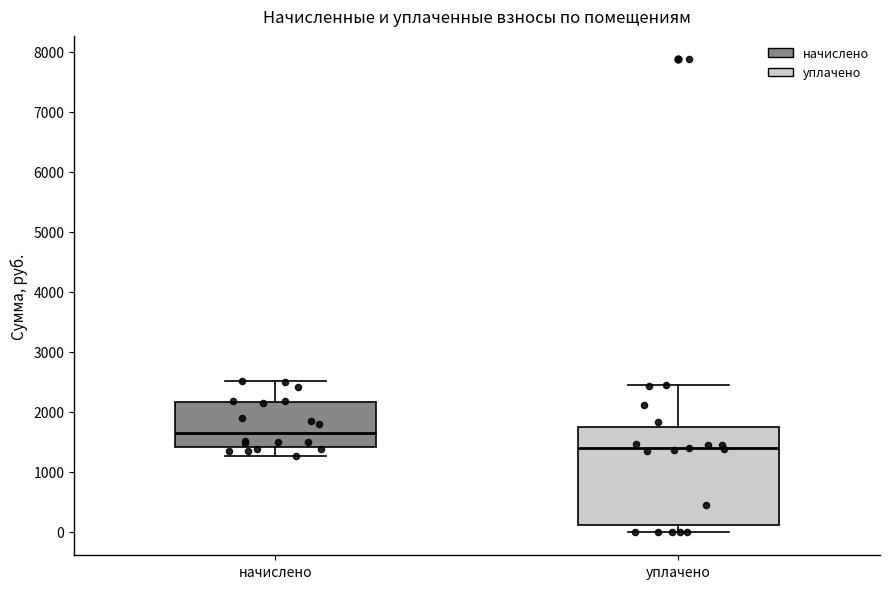

Reading left to right, transcribe this box plot: for each box, give where its median line is, the range the box spans, and where its two whiskers end, as read against the y-axis. The values are not printed on the chart, so give them approximately, as read against the axis.

начислено: median 1700, box 1400 to 2200, whiskers 1300 to 2500
уплачено: median 1400, box 100 to 1700, whiskers 0 to 2400